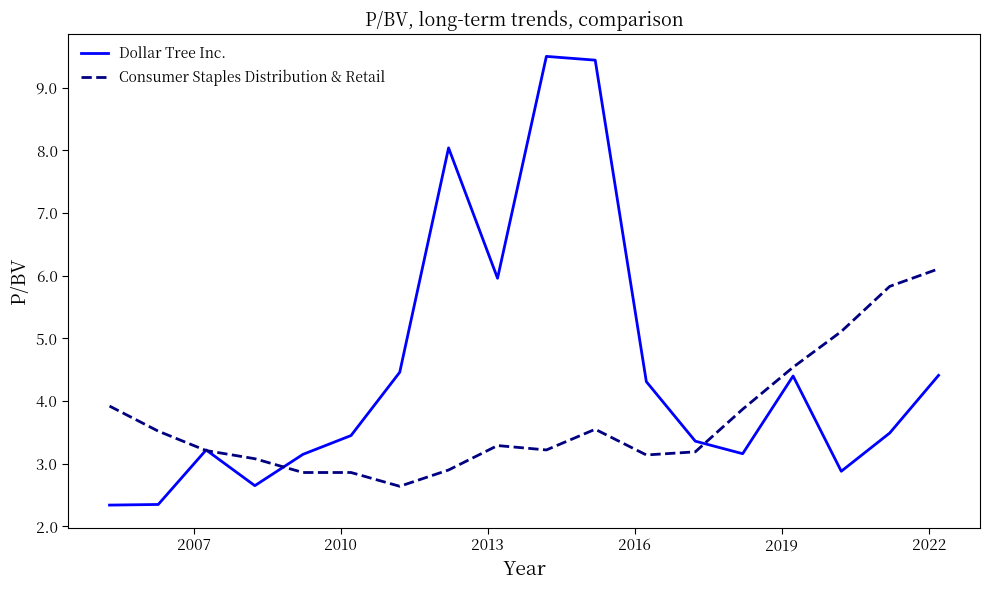

List the series in order of their peak value, highest first.

Dollar Tree Inc., Consumer Staples Distribution & Retail